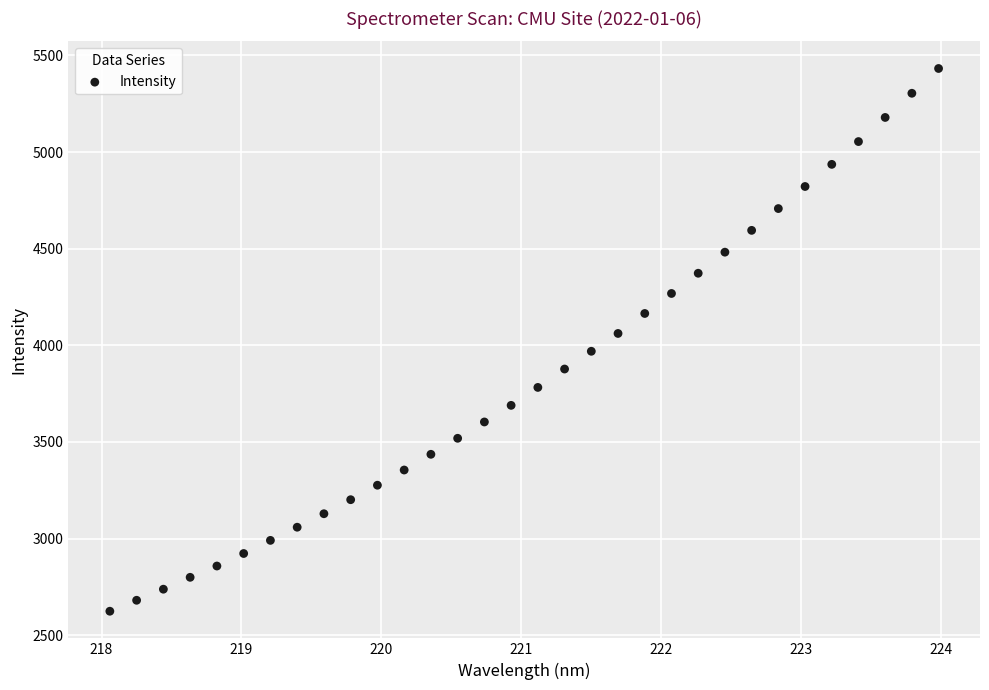

What is the range of X values (max minus min)?

5.9